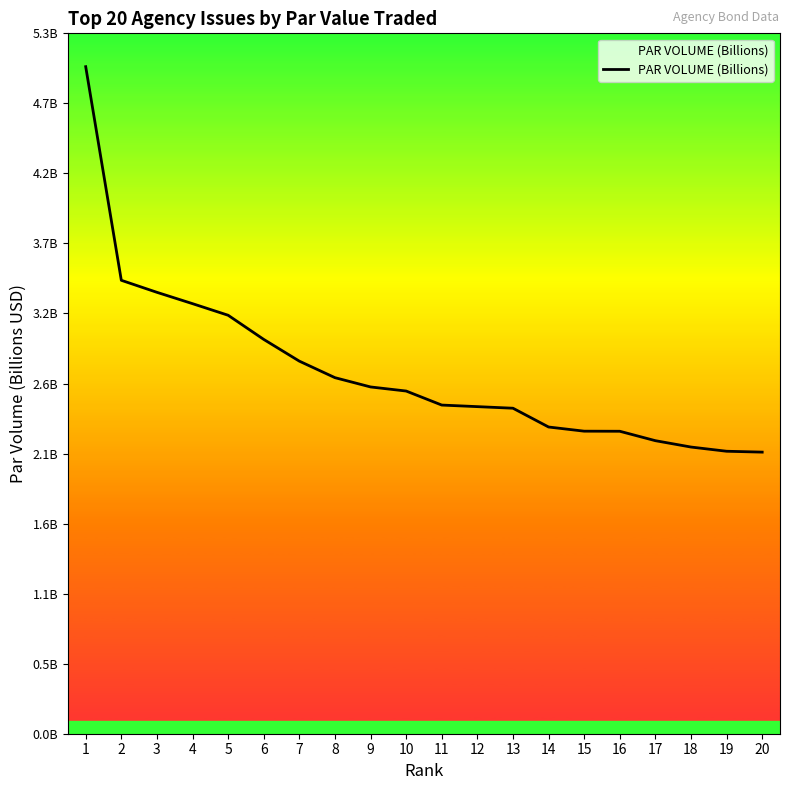

Does the chart have visible grid lines?

No